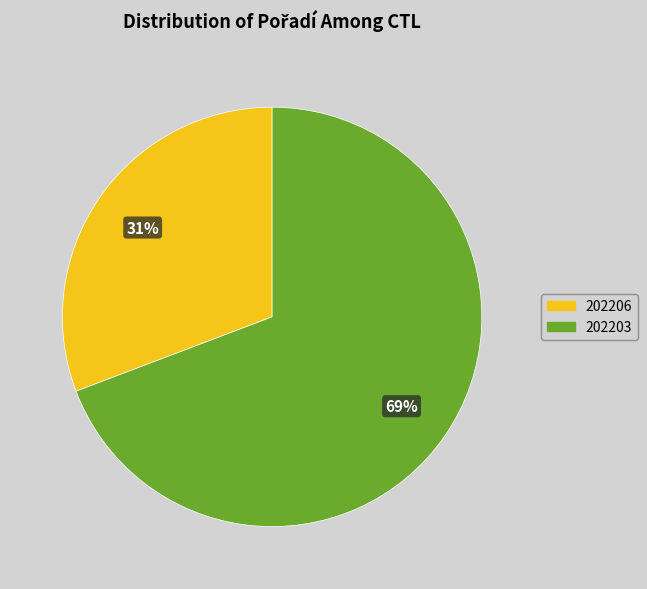

Is there any slice that represents more than half of the pie?

Yes